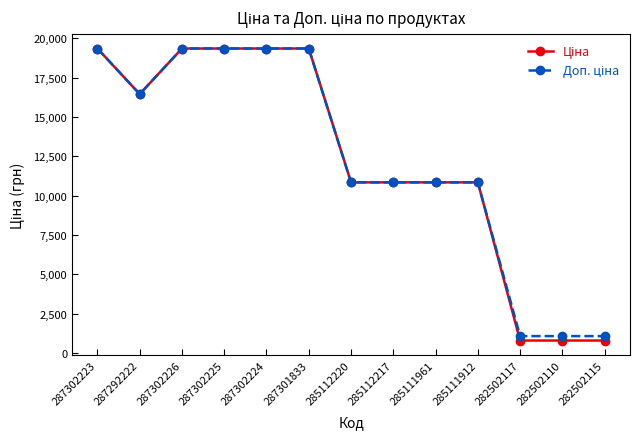

What is the label of the 7th point from the right?

285112220